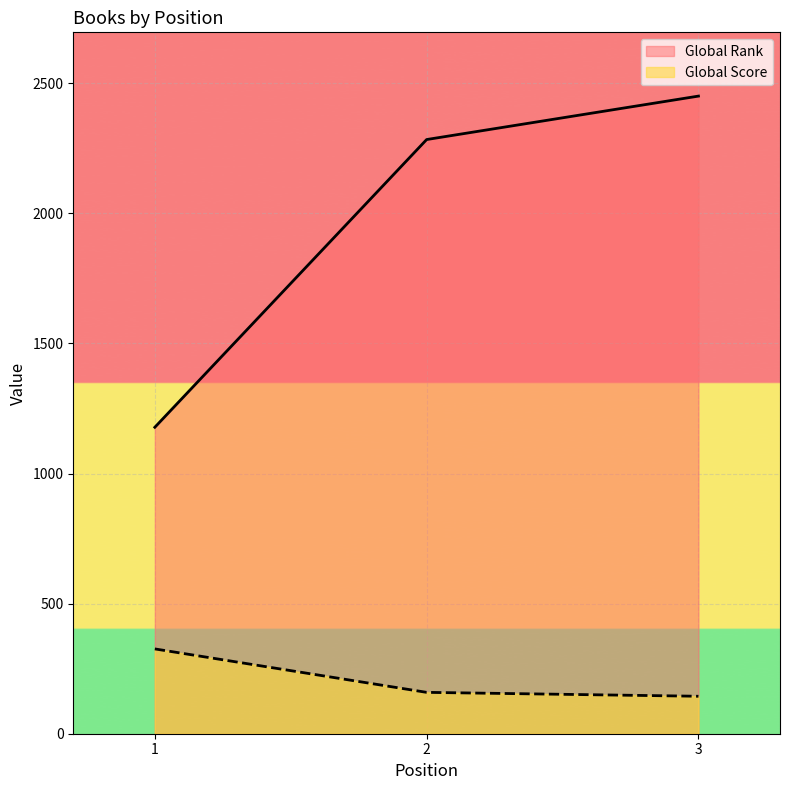

What is the total value across all series at 2?

2443